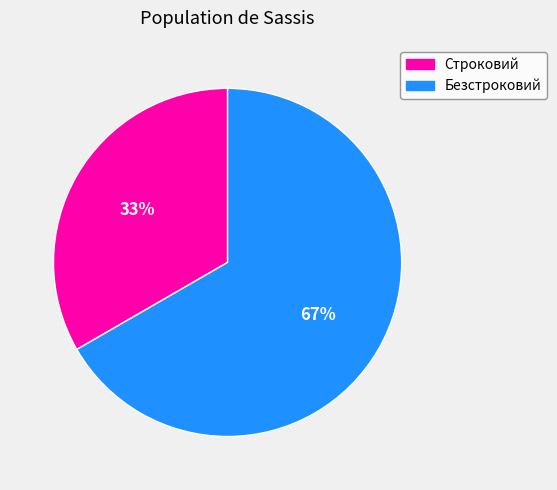

Which slice represents more than half of the pie?

Безстроковий